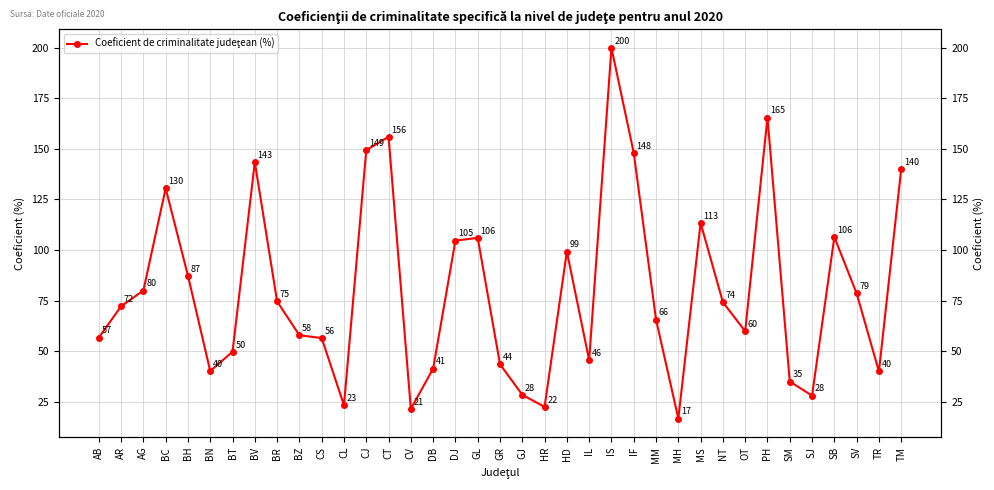

List the labels in order of value, smallest first.

MH, CV, HR, CL, SJ, GJ, SM, TR, BN, DB, GR, IL, BT, CS, AB, BZ, OT, MM, AR, NT, BR, SV, AG, BH, HD, DJ, GL, SB, MS, BC, TM, BV, IF, CJ, CT, PH, IS